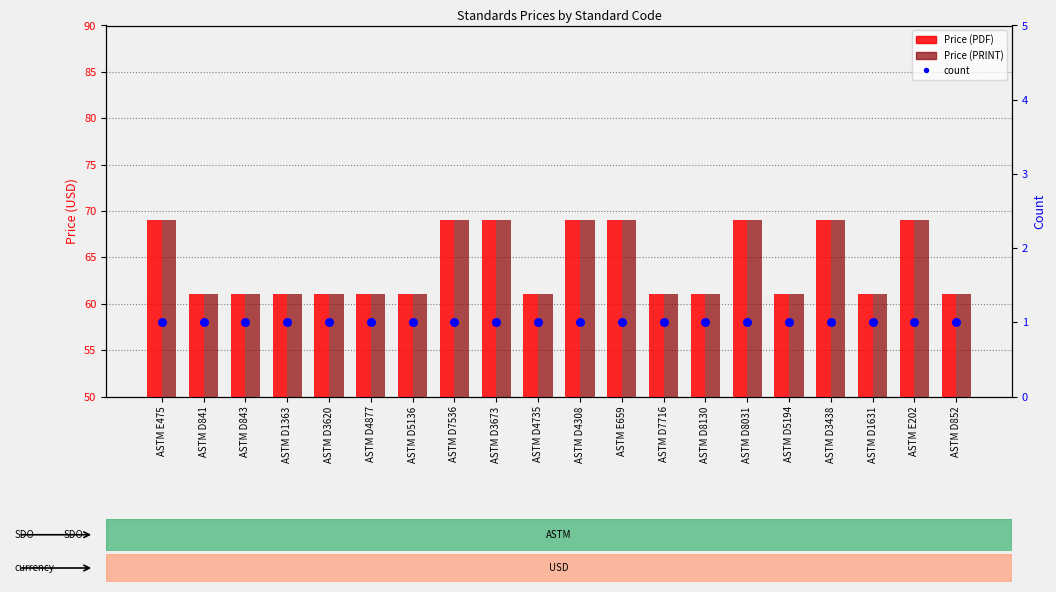

Which series contains the lowest Y value?

count